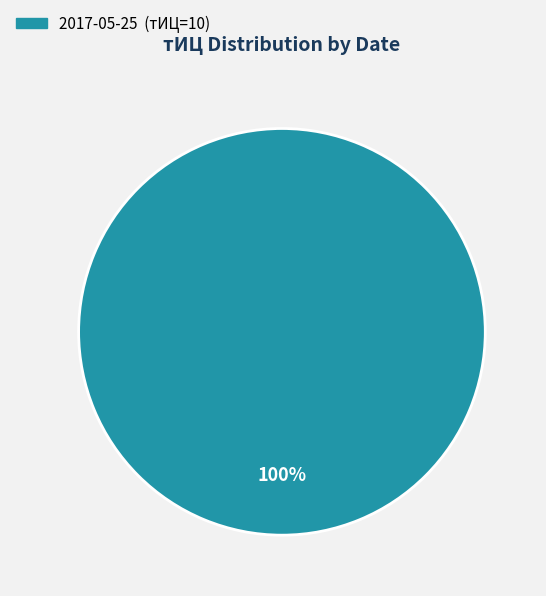

Does any single category account for the majority?

Yes